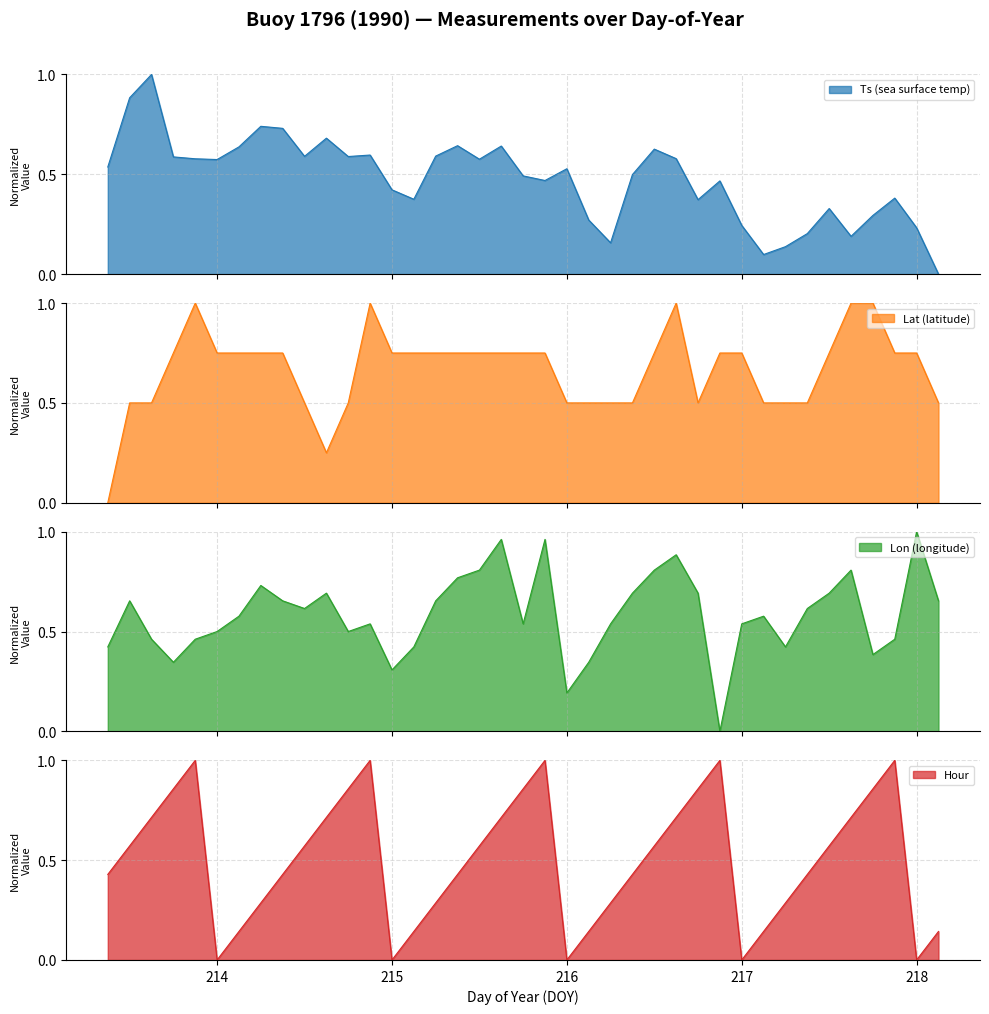

True or false: Lon and Lat intersect in this chart.

True